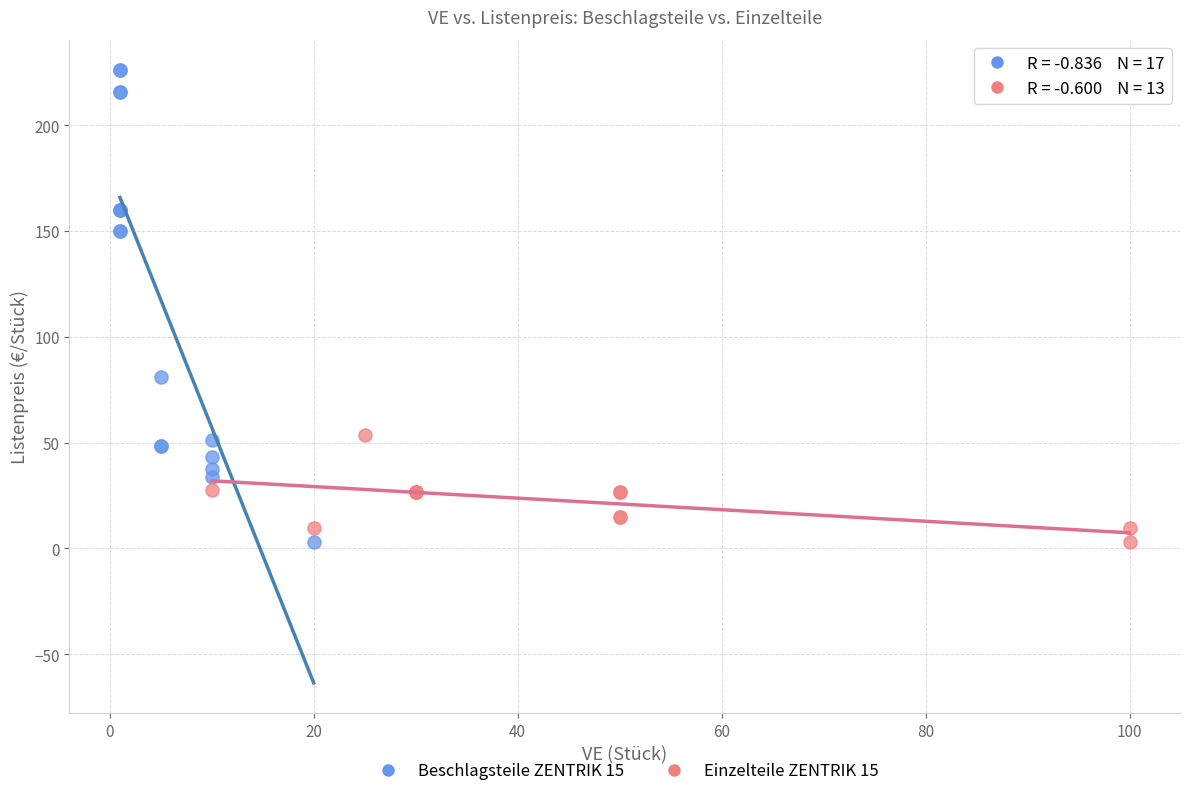

Which series contains the highest Y value?

Beschlagsteile ZENTRIK 15